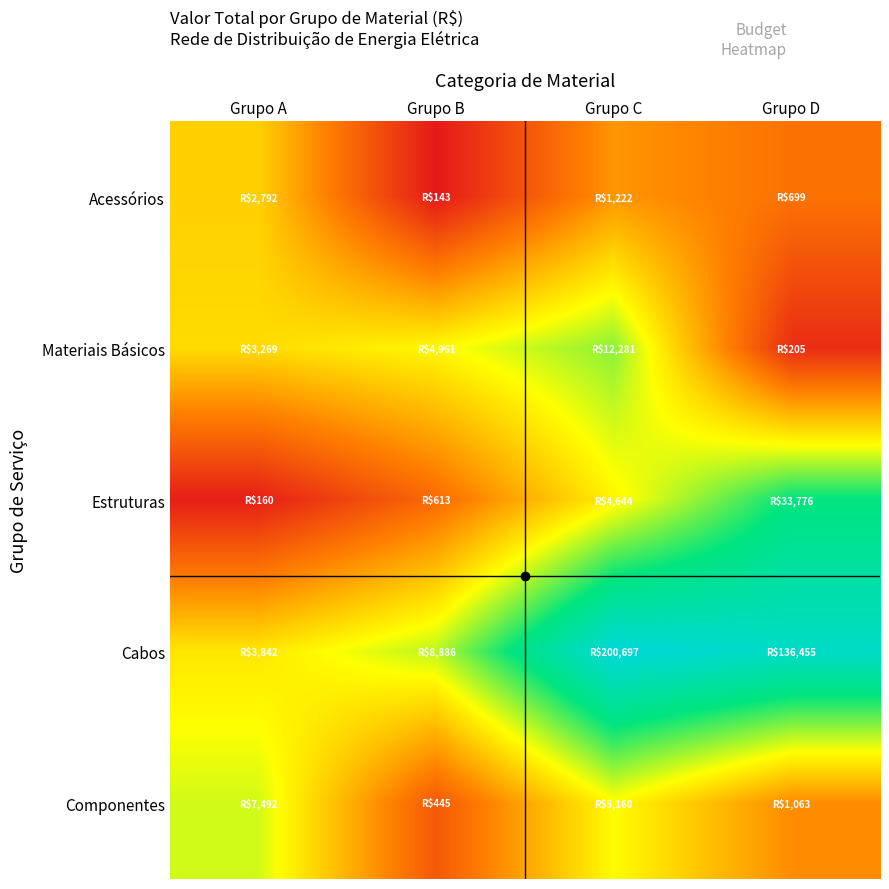

Reading left to right, what are all the values shown in this chart?

Acessórios: Grupo A=7.9	Grupo B=5.0	Grupo C=7.1	Grupo D=6.6
Materiais Básicos: Grupo A=8.1	Grupo B=8.5	Grupo C=9.4	Grupo D=5.3
Estruturas: Grupo A=5.1	Grupo B=6.4	Grupo C=8.4	Grupo D=10.4
Cabos: Grupo A=8.3	Grupo B=9.1	Grupo C=12.2	Grupo D=11.8
Componentes: Grupo A=8.9	Grupo B=6.1	Grupo C=8.5	Grupo D=7.0